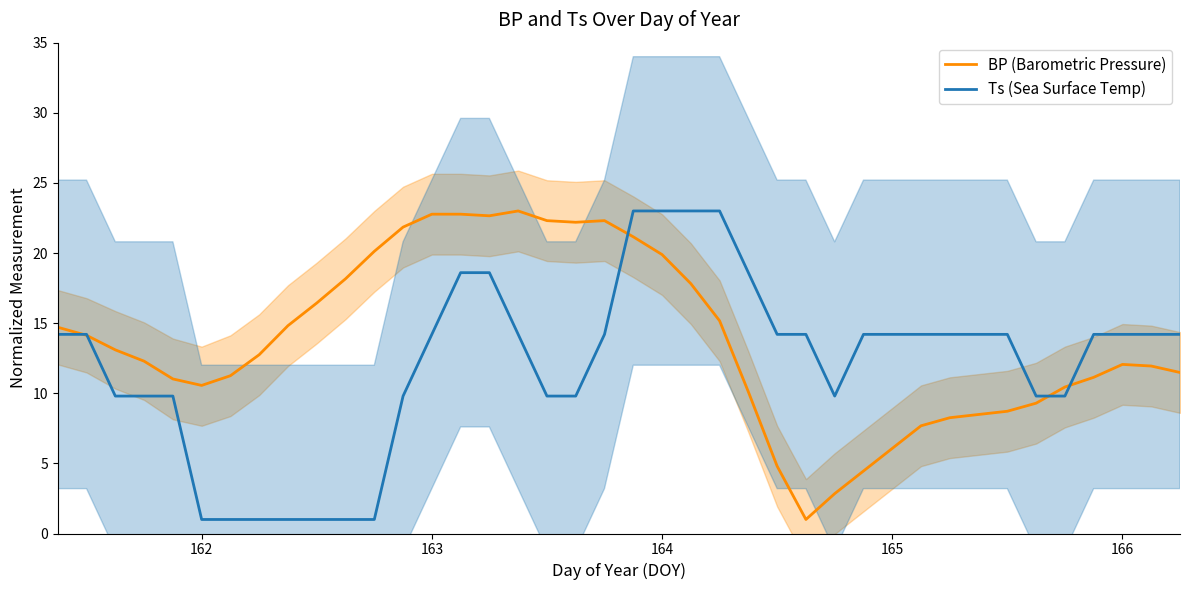

The BP (Barometric Pressure) series shows 6.1 at 165. True or false?

True